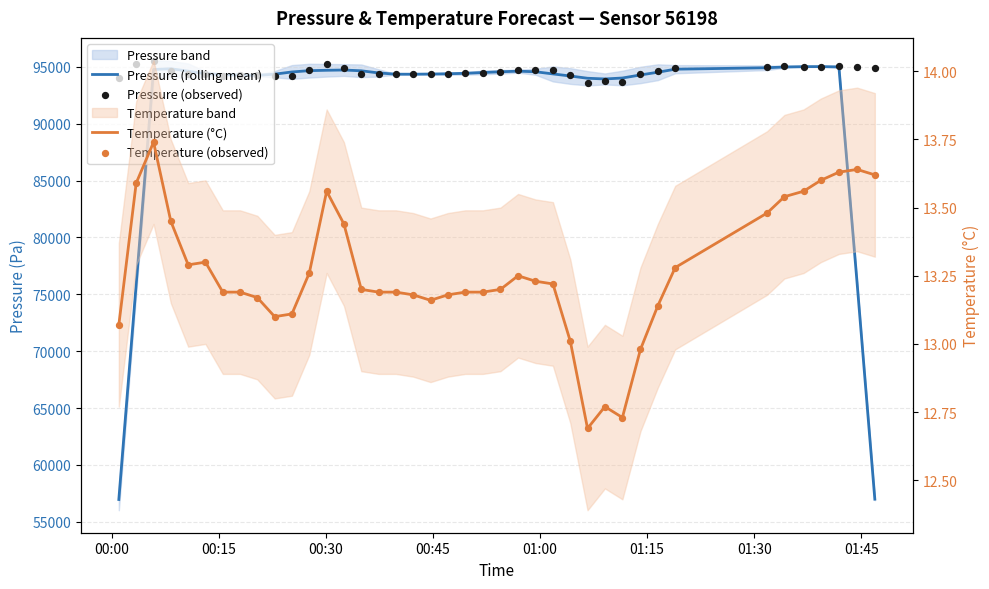

Which series has the largest Y range (max minus min)?

Pressure (rolling mean)